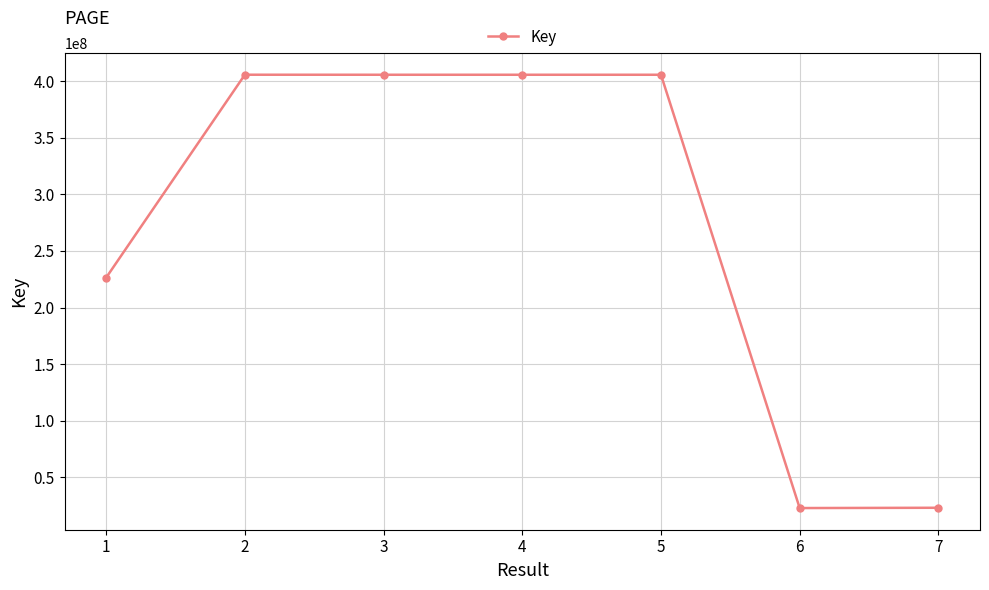

True or false: the data has more than 0 interior local peaks.

True